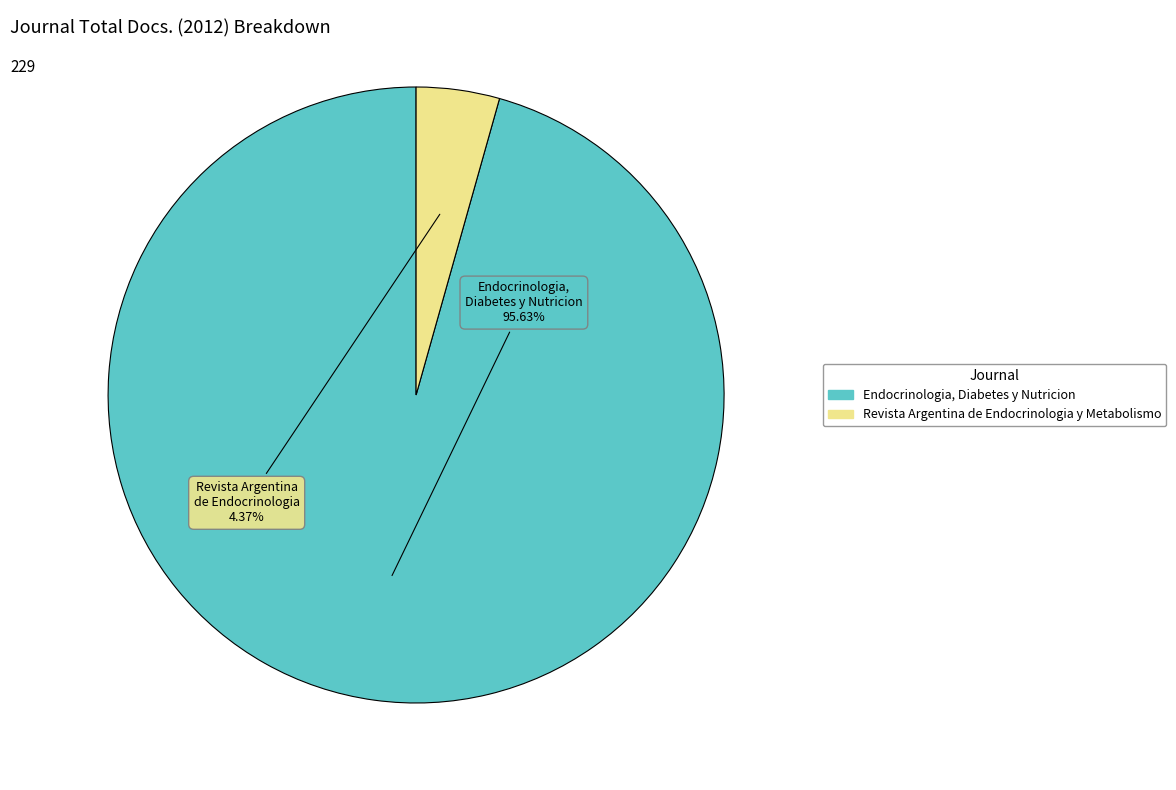

Rank the categories by value from lowest to highest.

Revista Argentina de Endocrinologia y Metabolismo, Endocrinologia, Diabetes y Nutricion